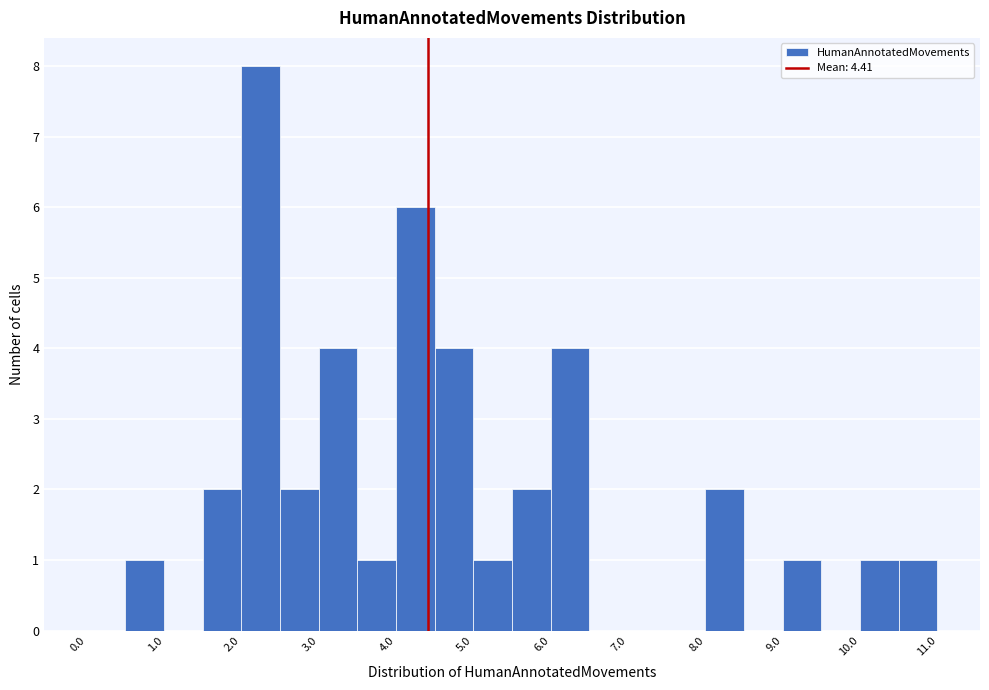

What is the height of the bar covering 2.0 to 2.5 on the x-axis? The values are not printed on the chart, so give them approximately, as read against the axis.

8